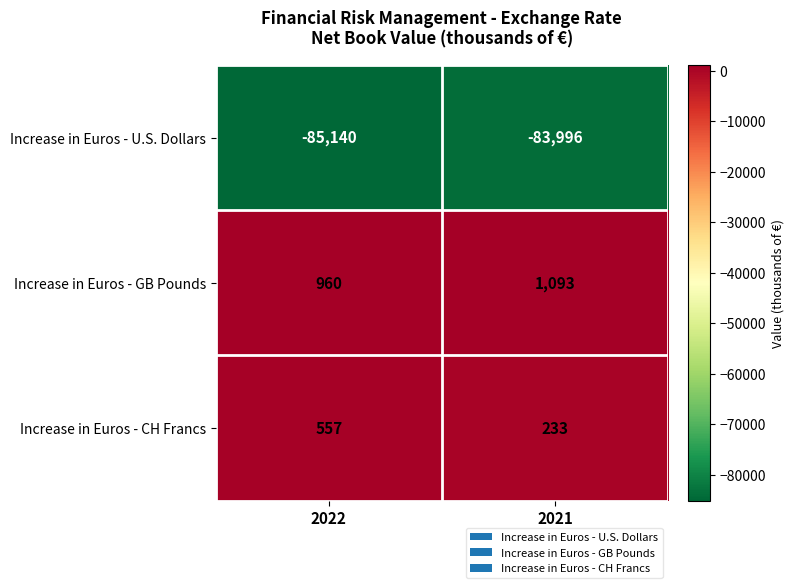

Rank the categories by Increase in Euros - CH Francs value from lowest to highest.

2021, 2022